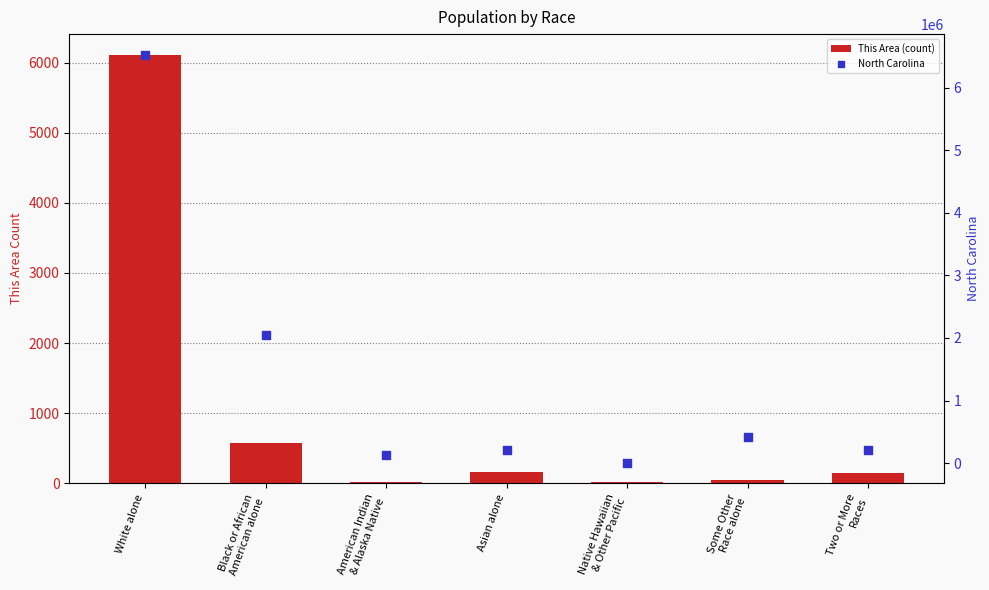

What is the total value across all series at American Indian
& Alaska Native?

122121